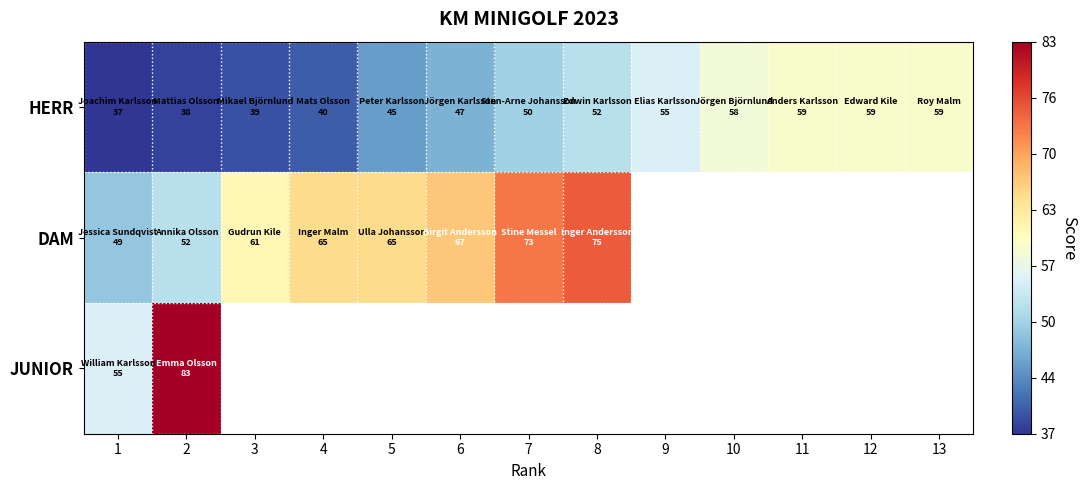

Which has a higher value, 2 or 13?

13